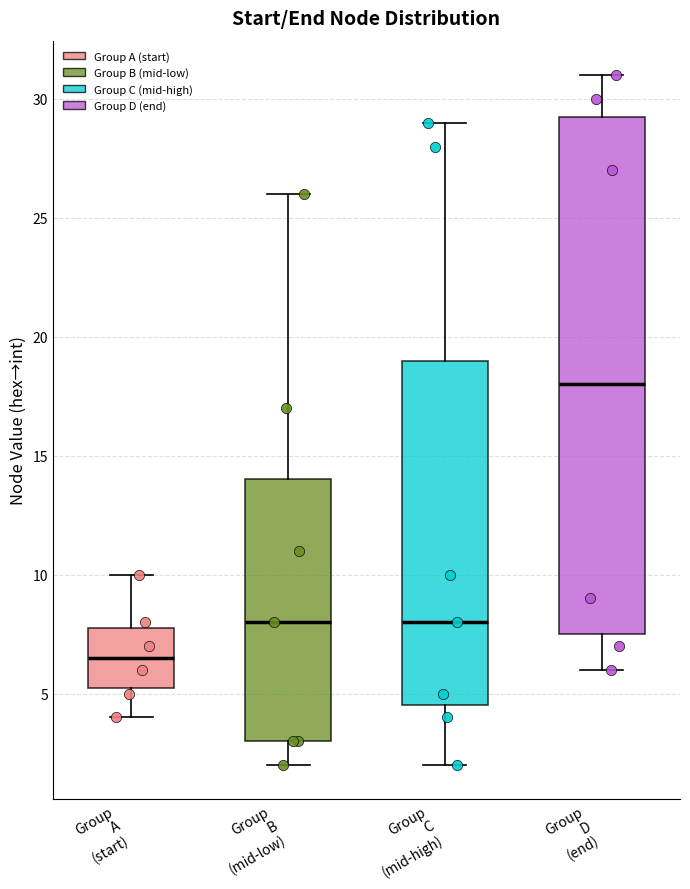

Reading left to right, read every box against the y-axis: the position of its median line, the range the box covers, and the ends of its whiskers. The values are not printed on the chart, so give them approximately, as read against the axis.

Group A (start): median 6.5, box 5.5 to 8.0, whiskers 4.0 to 10.0
Group B (mid-low): median 8.0, box 3.0 to 14.0, whiskers 2.0 to 26.0
Group C (mid-high): median 8.0, box 4.5 to 19.0, whiskers 2.0 to 29.0
Group D (end): median 18.0, box 7.5 to 29.5, whiskers 6.0 to 31.0